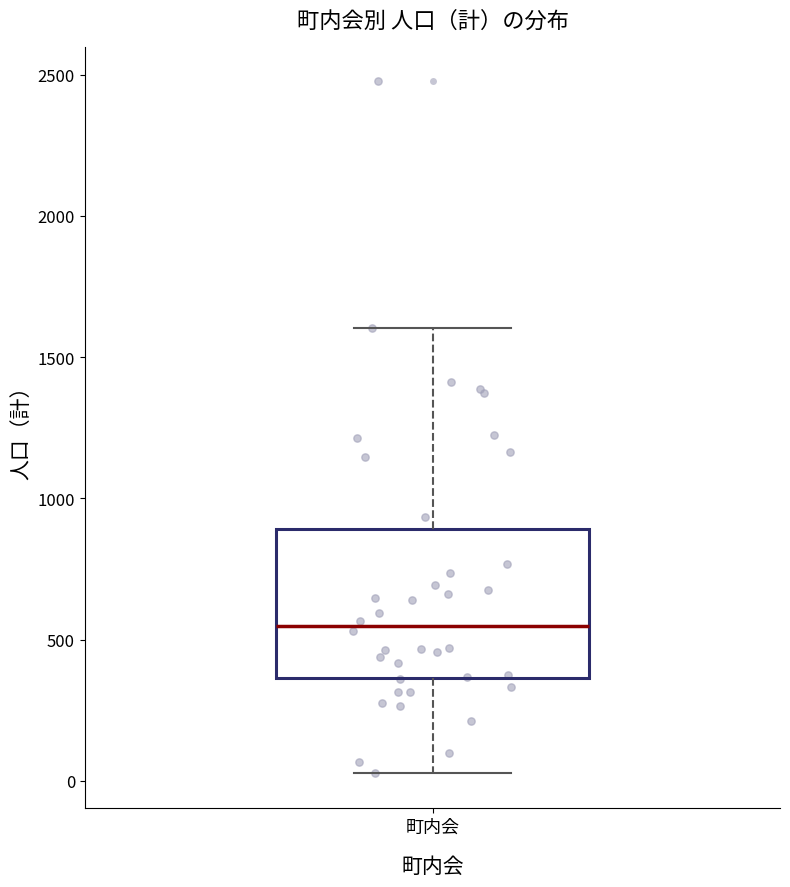

Where is the lower edge of the box for 町内会 on the y-axis? The values are not printed on the chart, so give them approximately, as read against the axis.

350